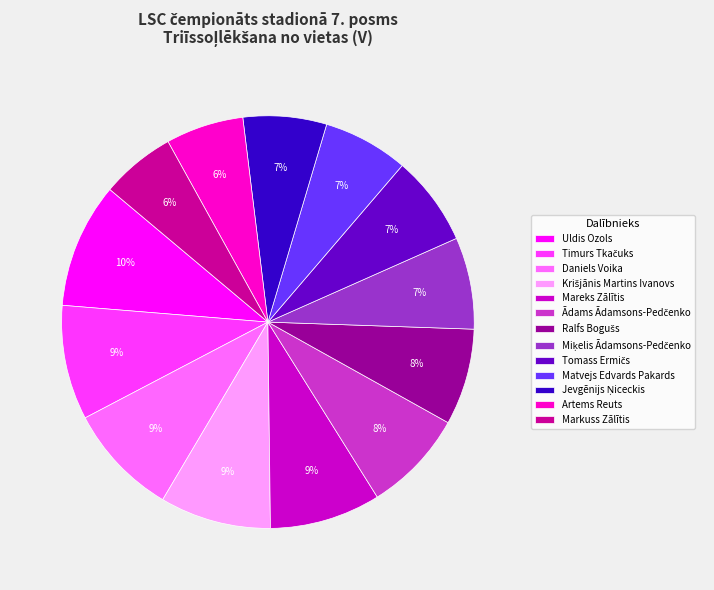

To the nearest percent, what is the difference between the largest and smallest slice percentages?

4%